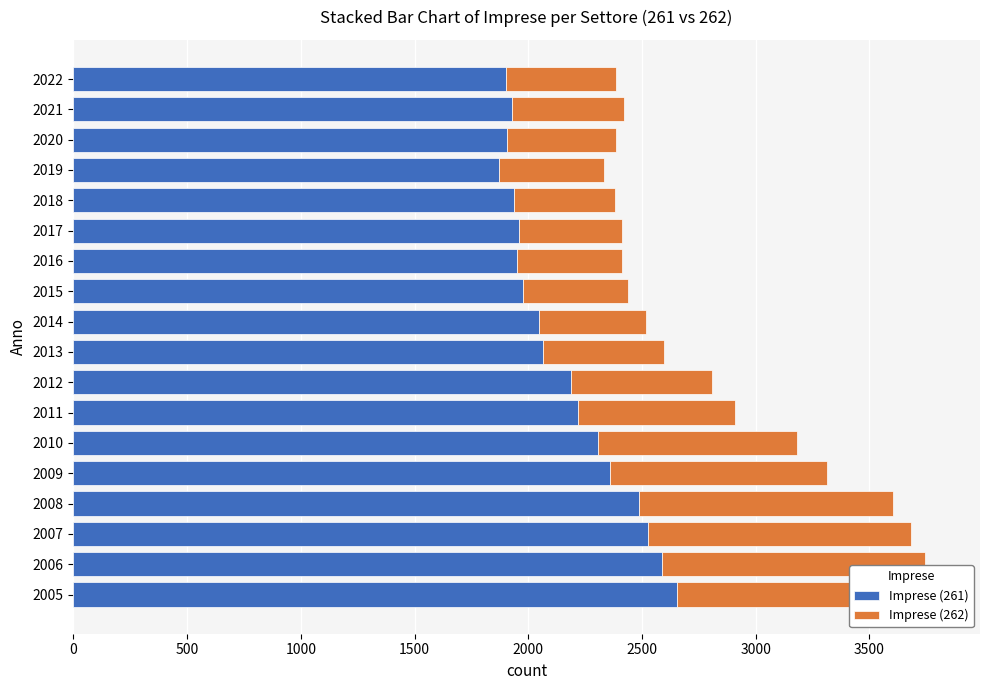

The Imprese (261) series shows 1289 at 2012. True or false?

False